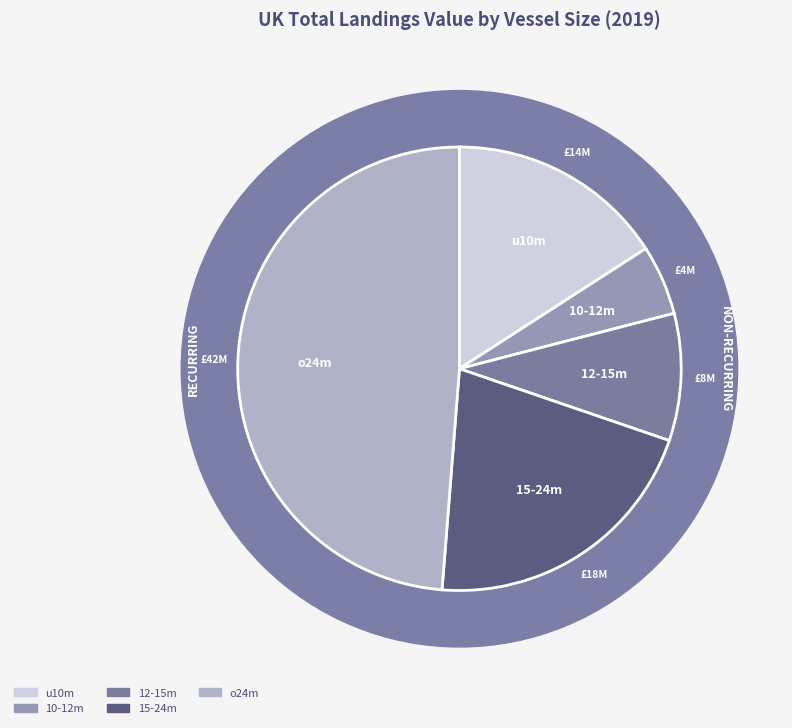

Is there a majority slice in this chart?

No